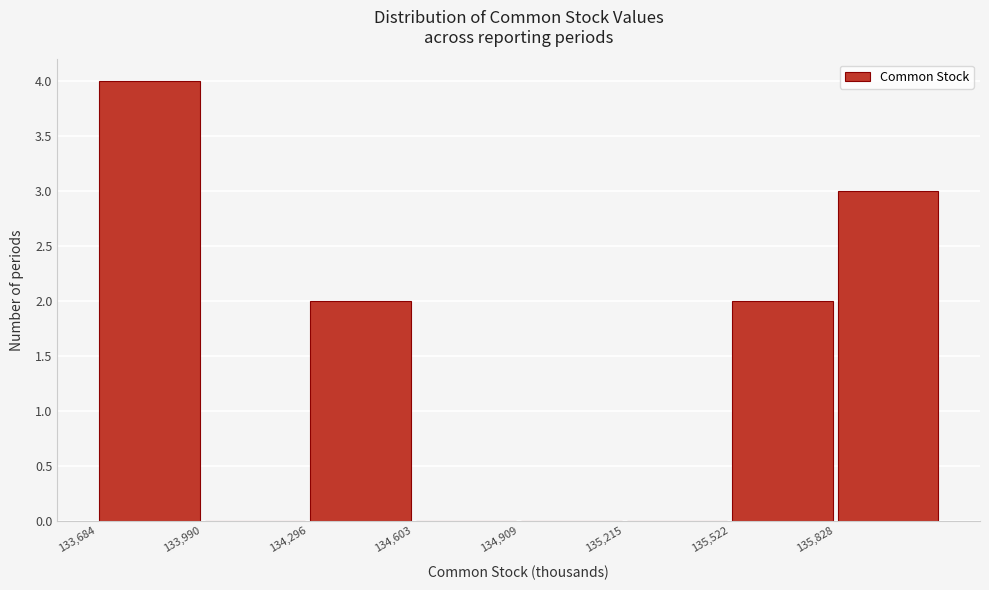

Reading left to right, transcribe this chart: for each bar, give the range it covers on the x-axis and its height. Neither the bar edges nor the heights are printed on the chart, so give them approximately, as read against the axes.

133700 to 134000: 4
134000 to 134300: 0
134300 to 134600: 2
134600 to 134900: 0
134900 to 135200: 0
135200 to 135500: 0
135500 to 135850: 2
135850 to 136150: 3